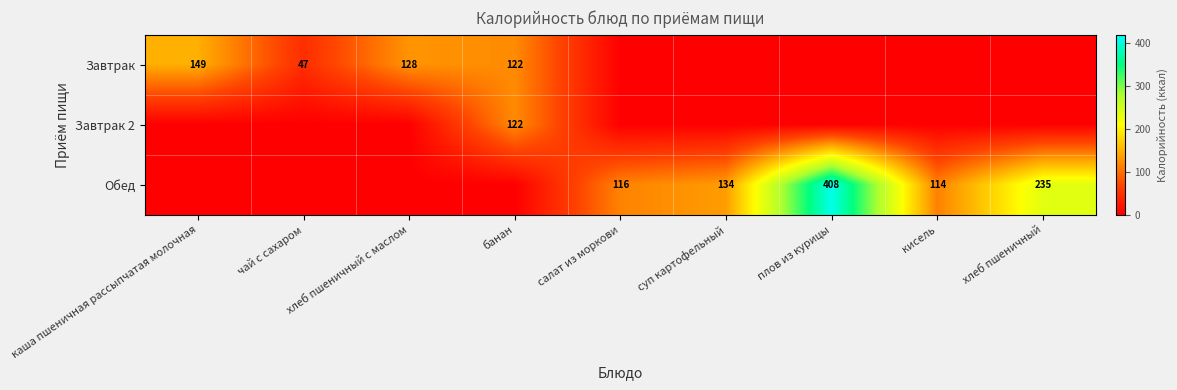

True or false: Завтрак has a value of 218 at каша пшеничная рассыпчатая молочная.

False